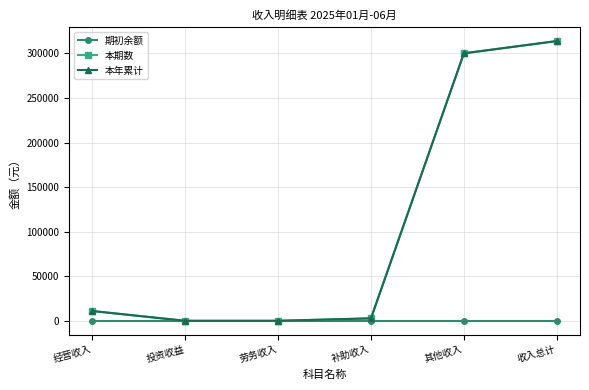

True or false: 本期数 and 本年累计 cross at least once.

False